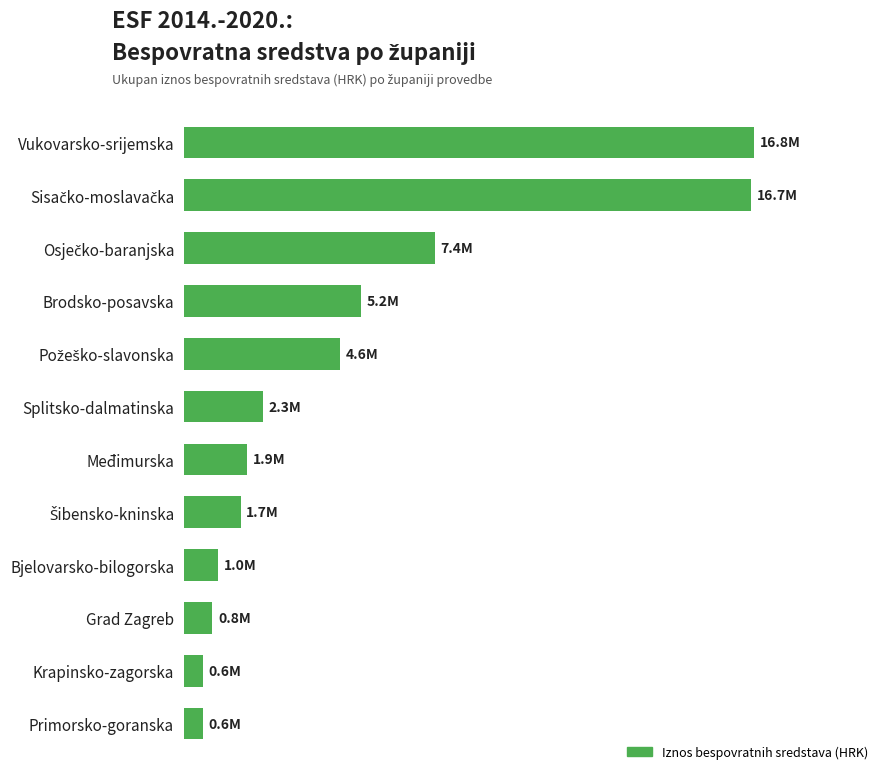

Are the bars horizontal?

Yes